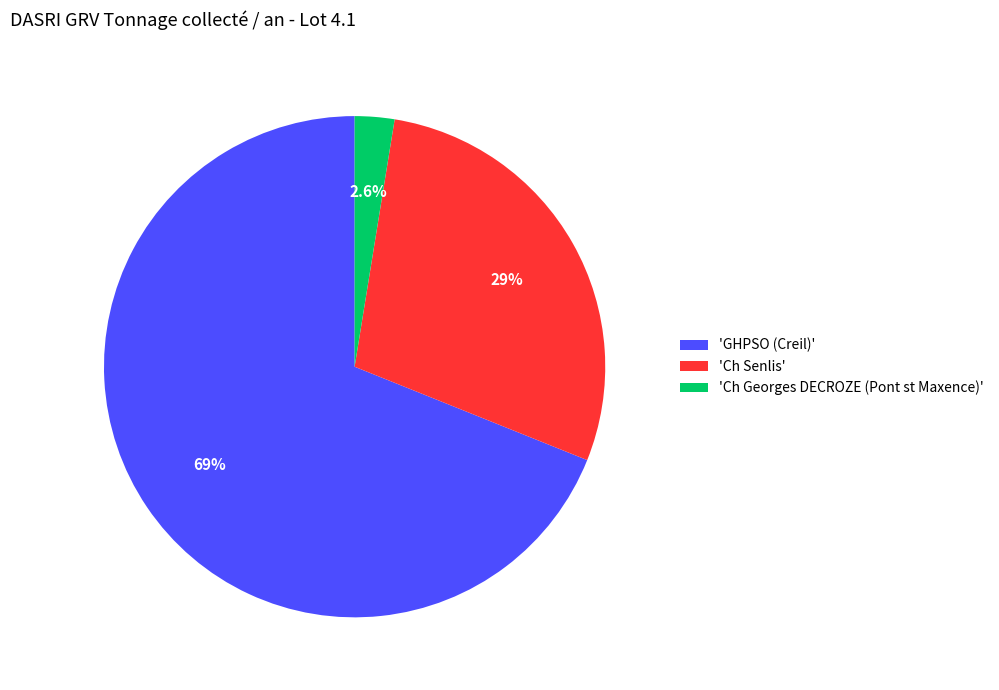

Which slice is the smallest?

'Ch Georges DECROZE (Pont st Maxence)'